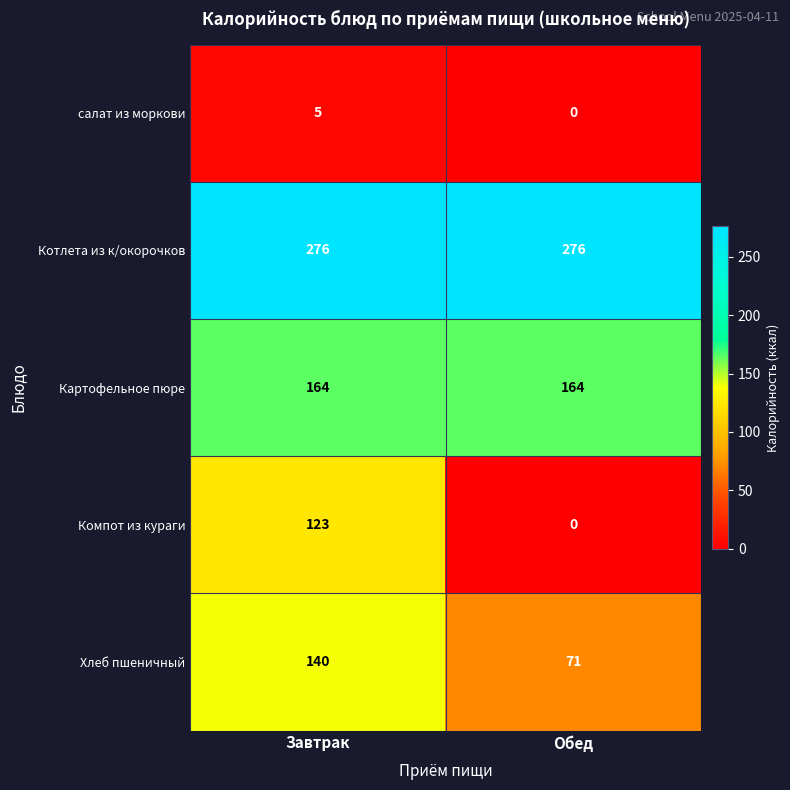

Reading left to right, extract all data points from this chart.

салат из моркови: 5	0
Котлета из к/окорочков: 276	276
Картофельное пюре: 164	164
Компот из кураги: 123	0
Хлеб пшеничный: 140	71